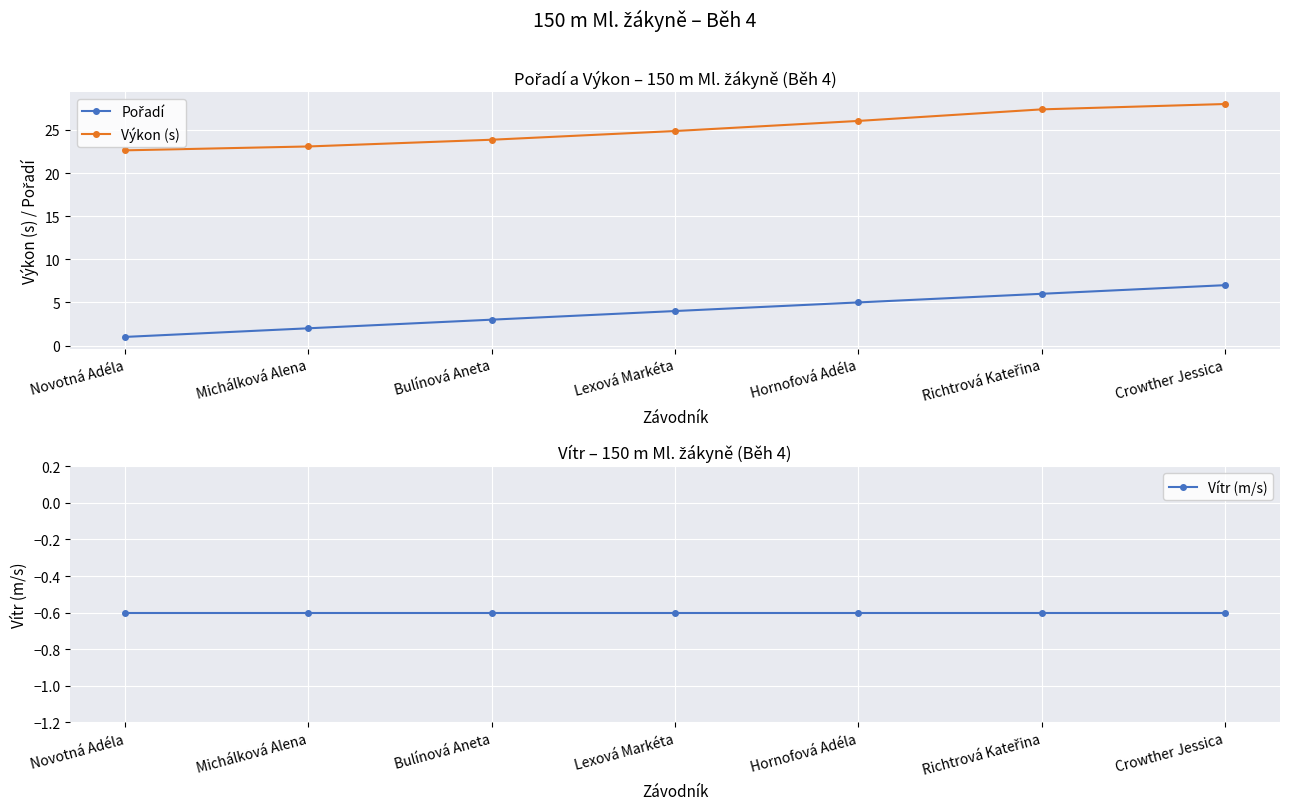

What is the label of the 6th point from the left?

Richtrová Kateřina